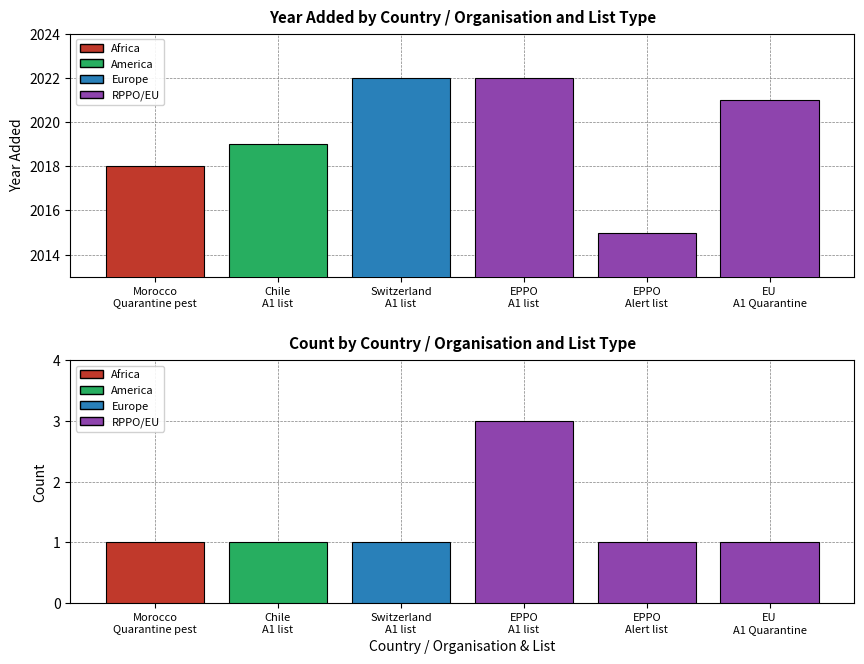

What is the sum of the values at EPPO
A1 list and Morocco
Quarantine pest?

4